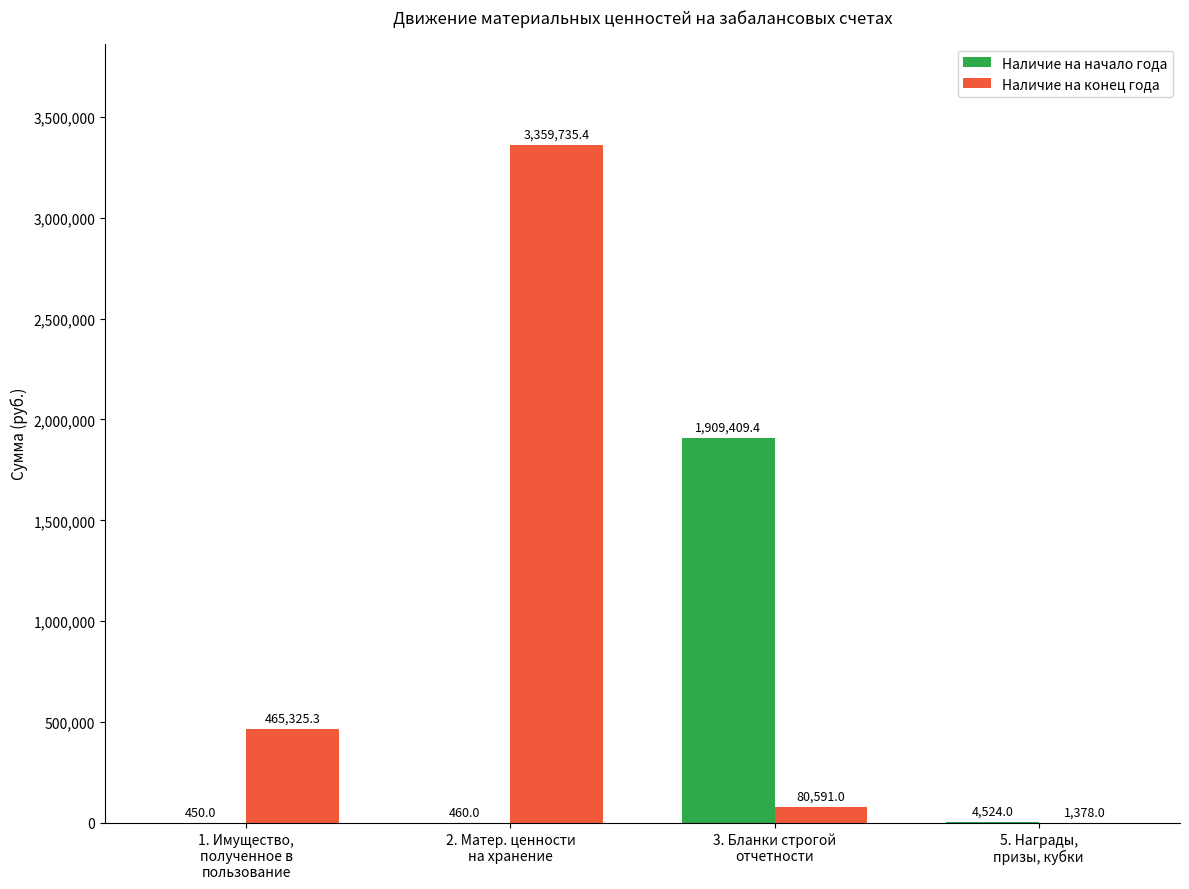

Which series has the largest total across all categories?

Наличие на конец года